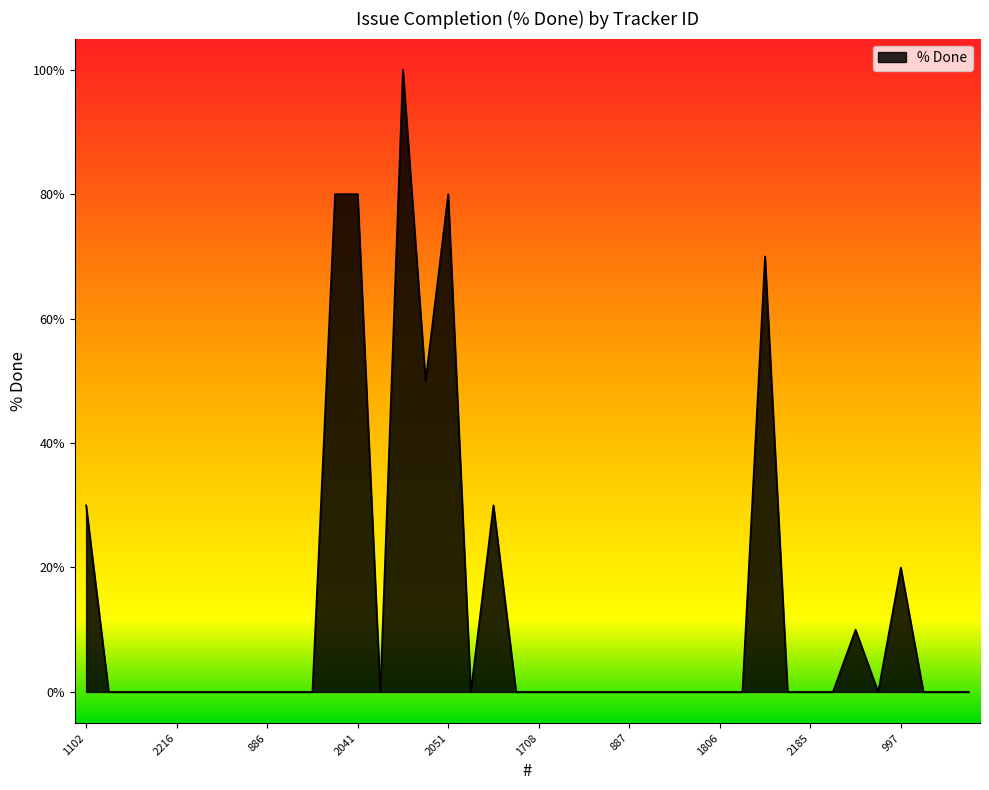

What is the greatest value displayed?

100